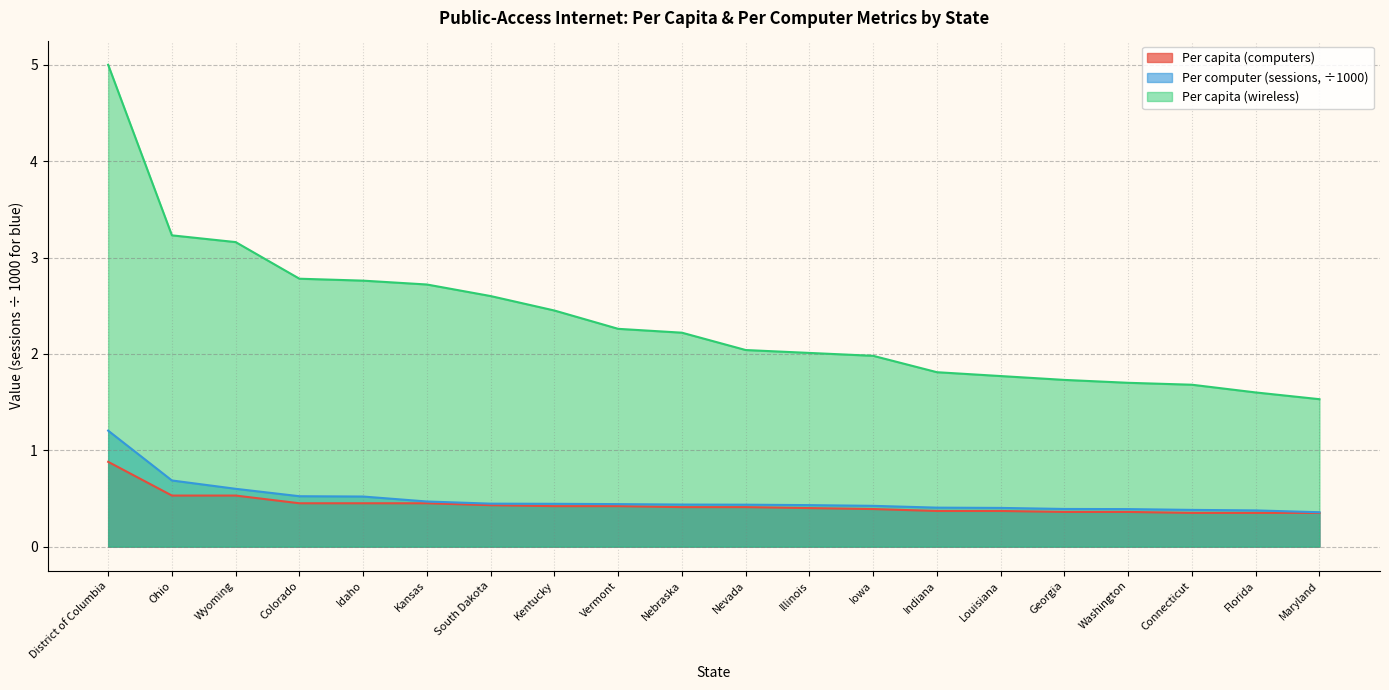

How many values in the Per capita (wireless) series exceed 2?

12